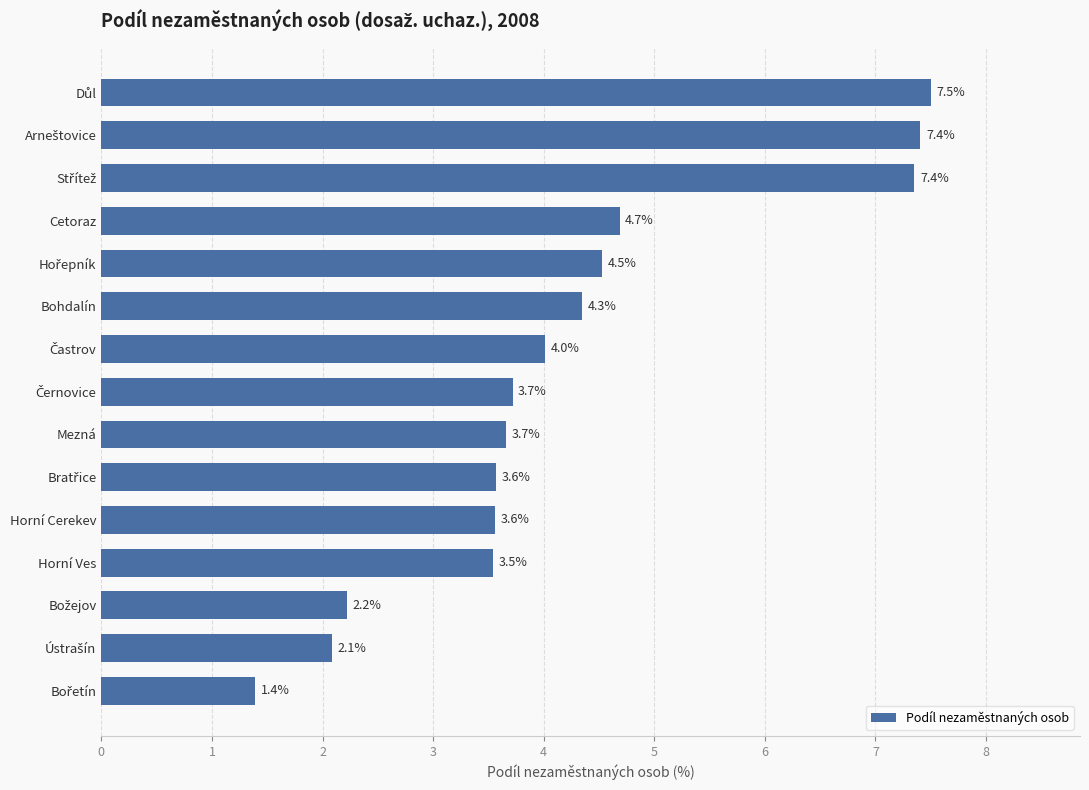

Reading top to bottom, extract all data points from this chart.

7.5	7.4	7.4	4.7	4.5	4.3	4.0	3.7	3.7	3.6	3.6	3.5	2.2	2.1	1.4